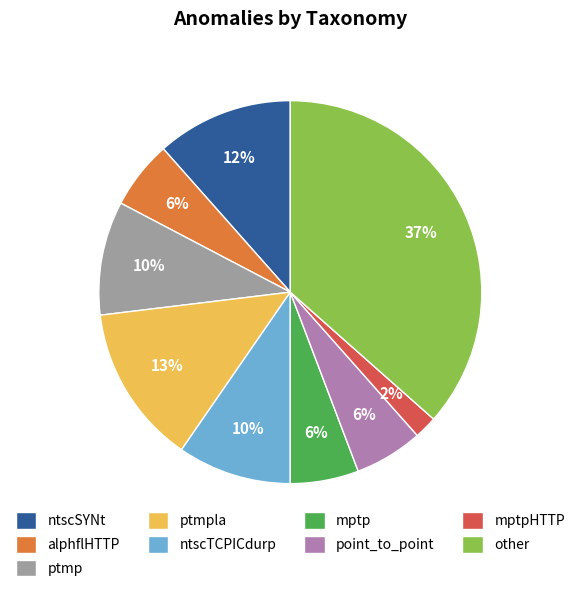

Is there any slice that represents more than half of the pie?

No